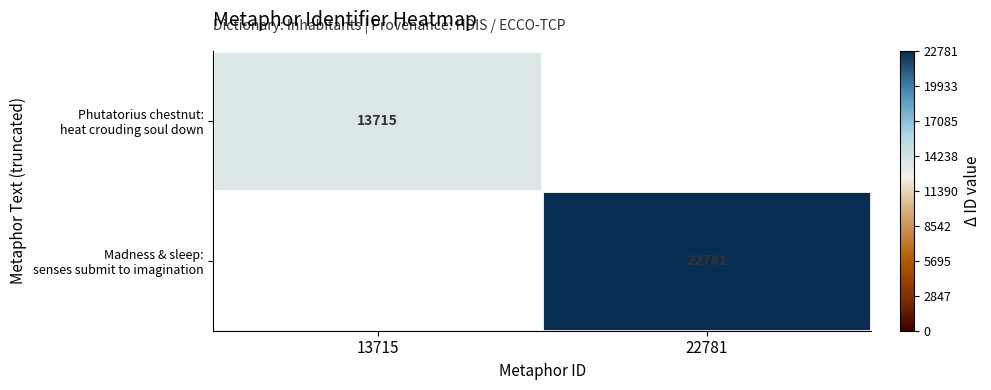

List the series in order of their peak value, lowest first.

Phutatorius chestnut: heat crouding soul down, Madness & sleep: senses submit to imagination